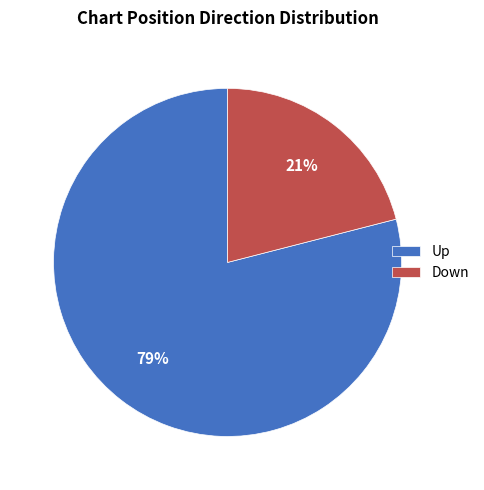

Approximately how many times larger is the value at Down compared to Up?

0.3